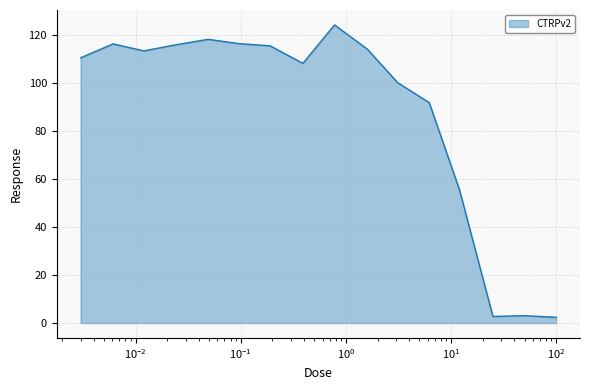

Where does the data first go above 113?

0.0061